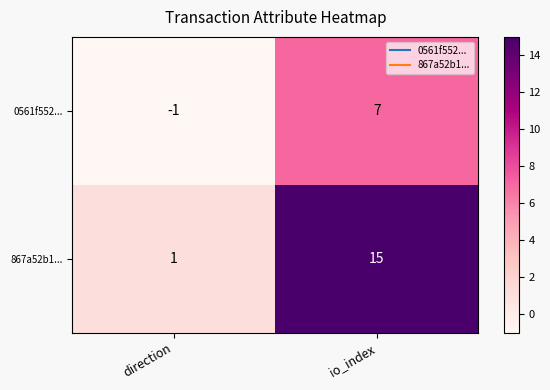

Reading left to right, extract all data points from this chart.

0561f552...: -1	7
867a52b1...: 1	15